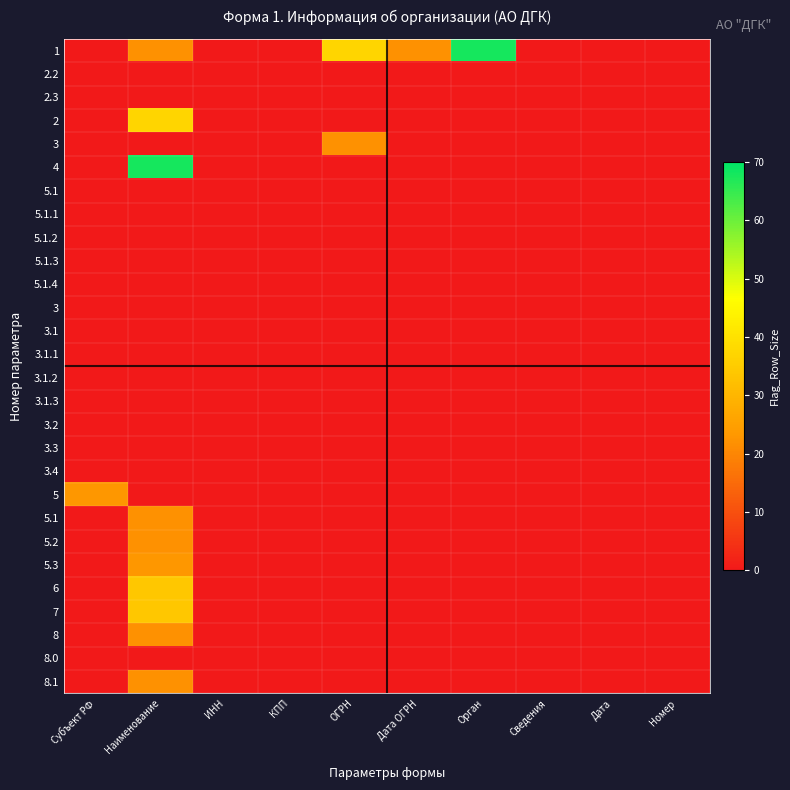

Which category has the highest value across all series?

Орган